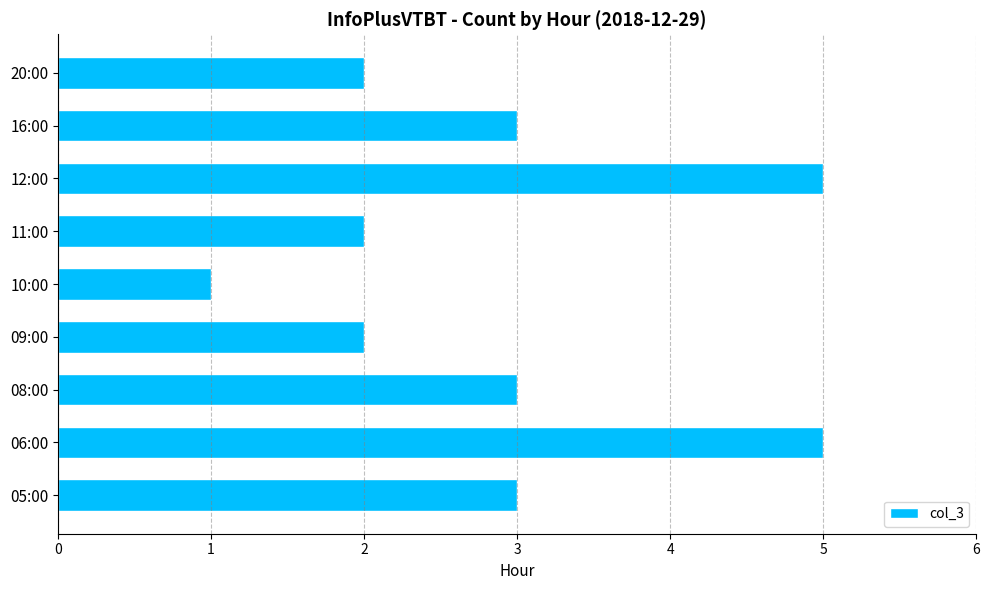

Reading top to bottom, what are all the values shown in this chart?

2	3	5	2	1	2	3	5	3